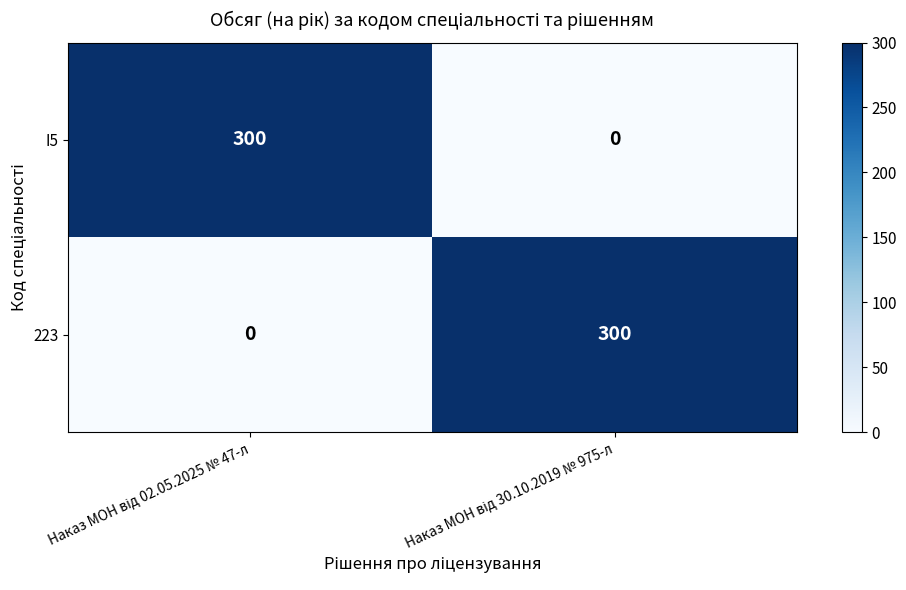

How many distinct data groups are displayed?

2